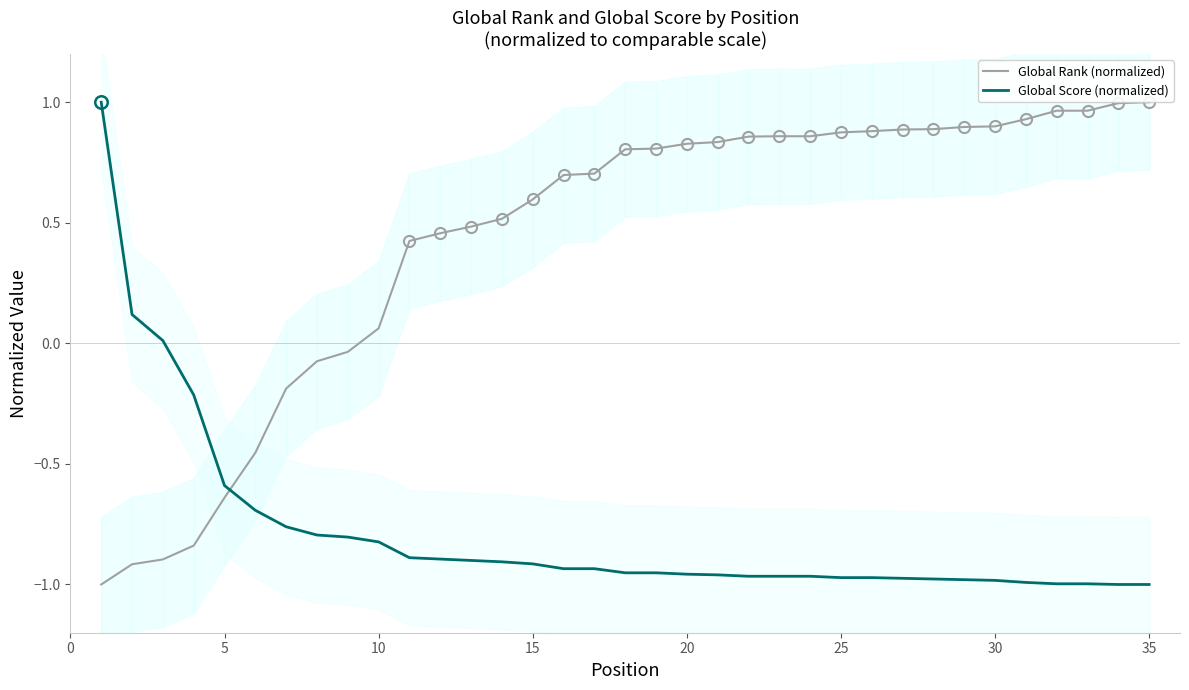

Is it true that Global Score (normalized) equals -1.6 at 15?

False